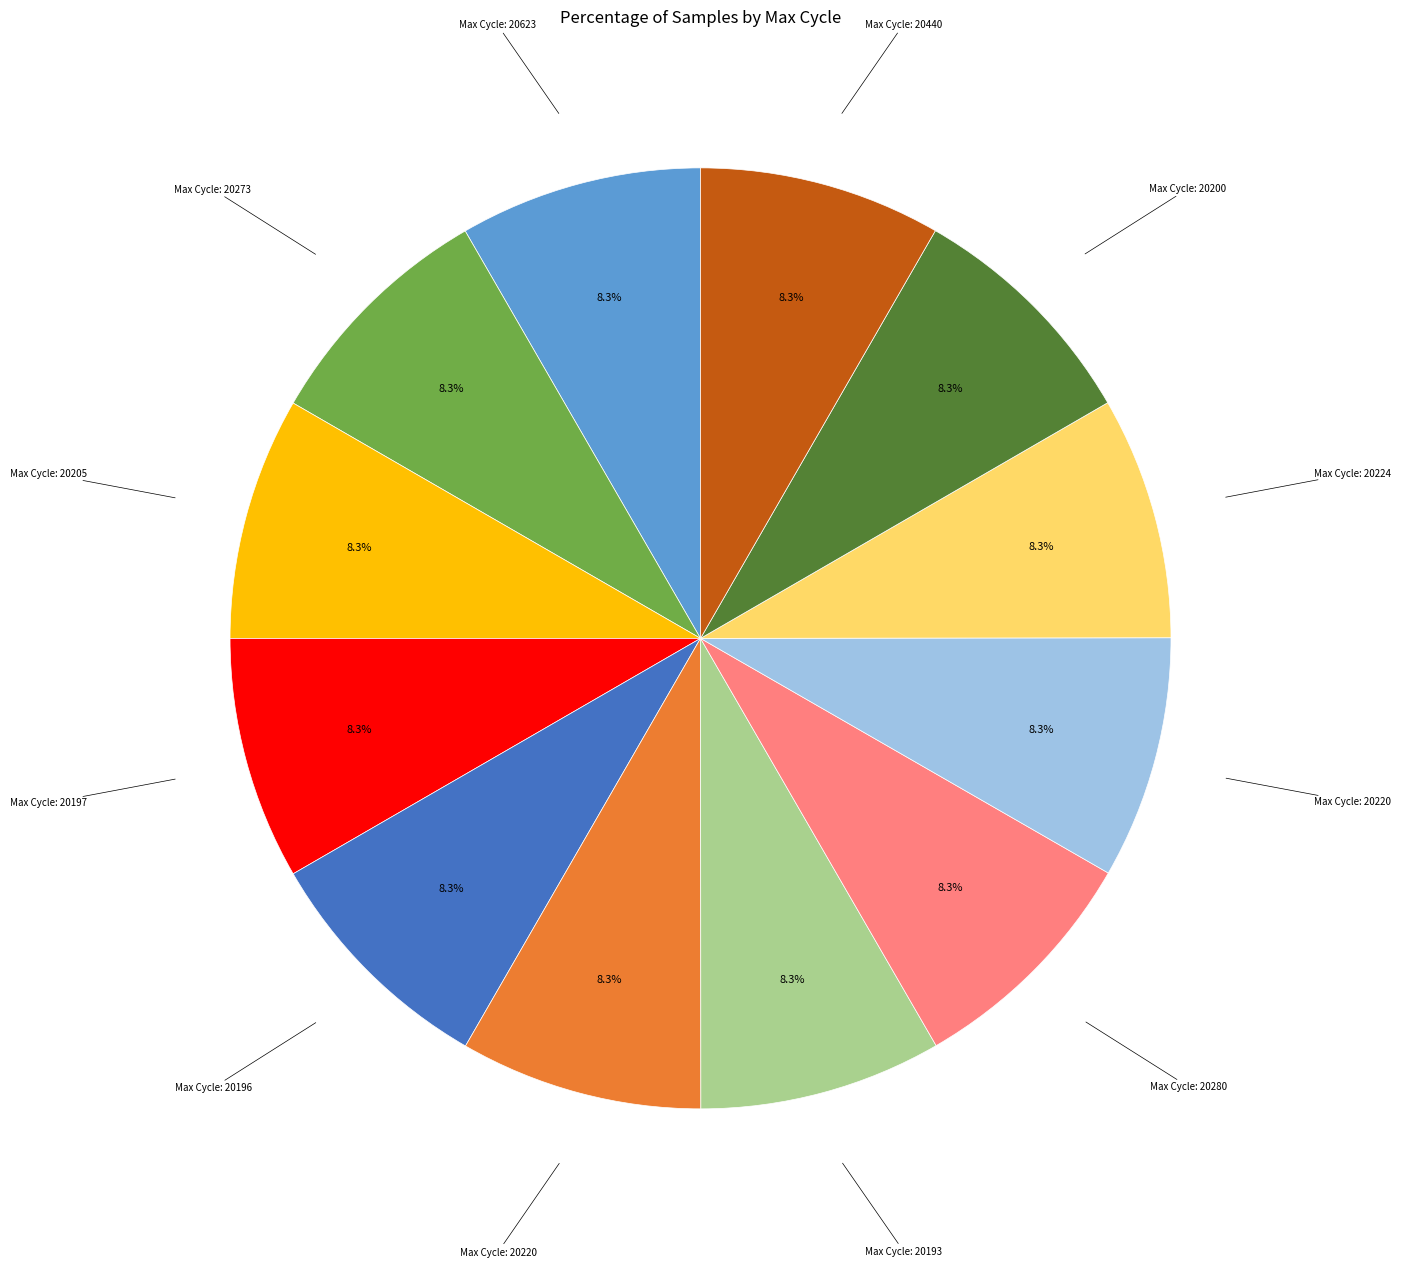

Is there a majority slice in this chart?

No